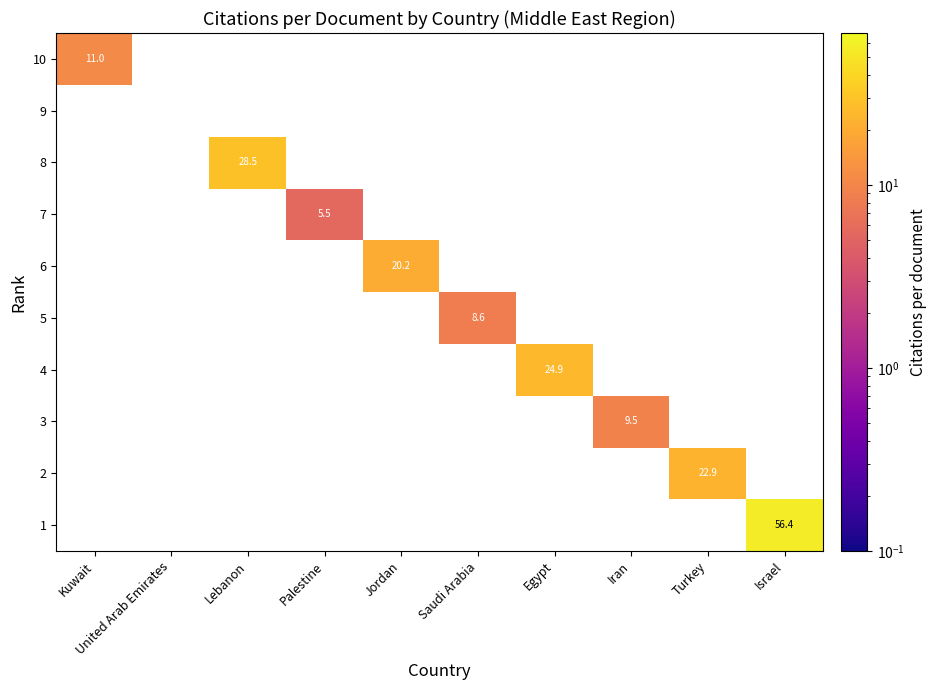

The 3 series shows 9.5 at Iran. True or false?

True